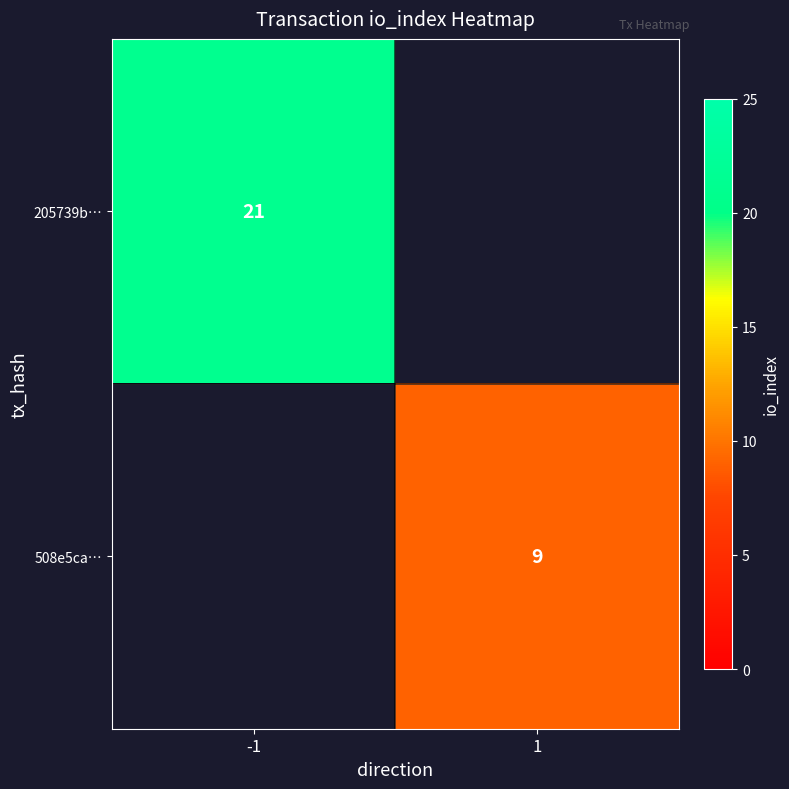

Is it true that 508e5ca… equals 9 at 1?

True